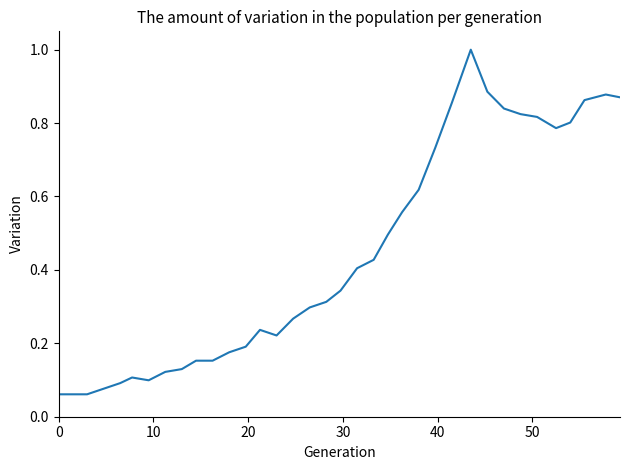

What is the greatest value displayed?

1.0